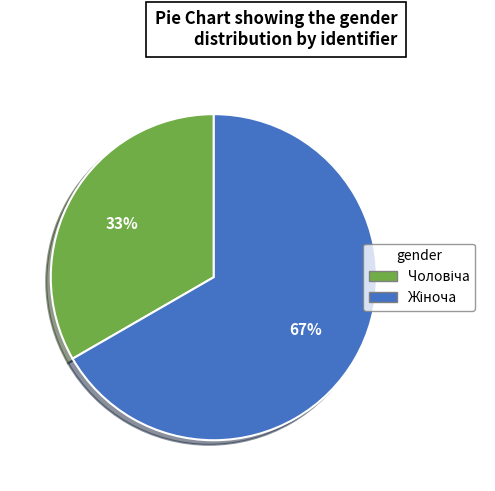

Is there a majority slice in this chart?

Yes